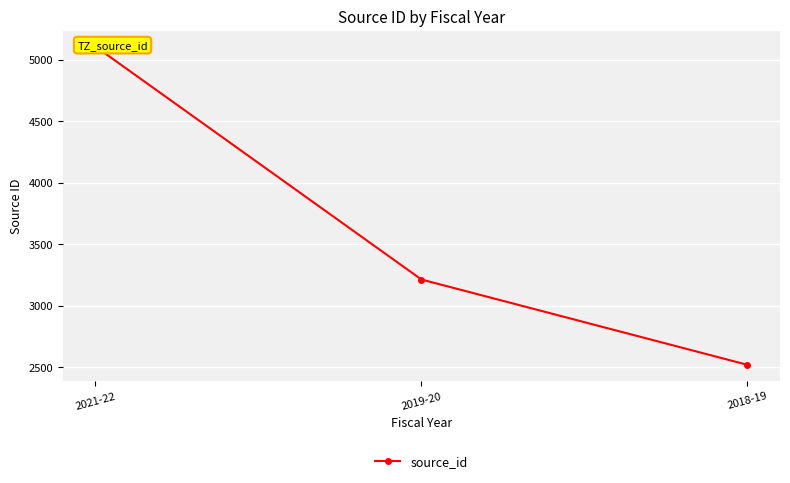

How many lines are shown in the chart?

1